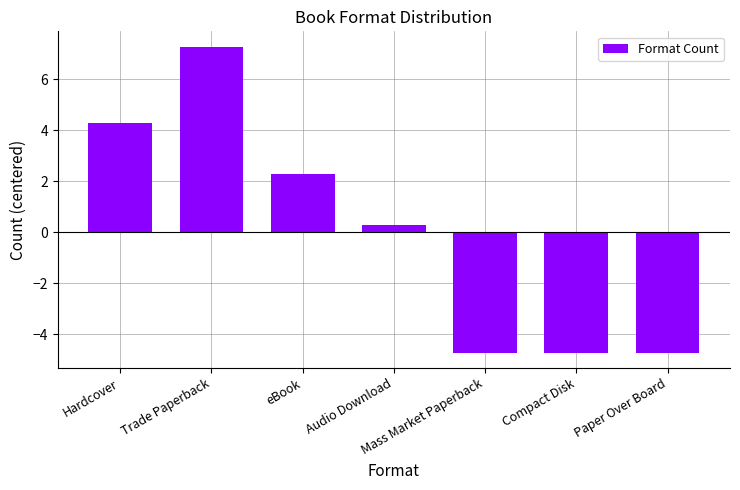

What is the minimum value shown in the chart?

-4.7